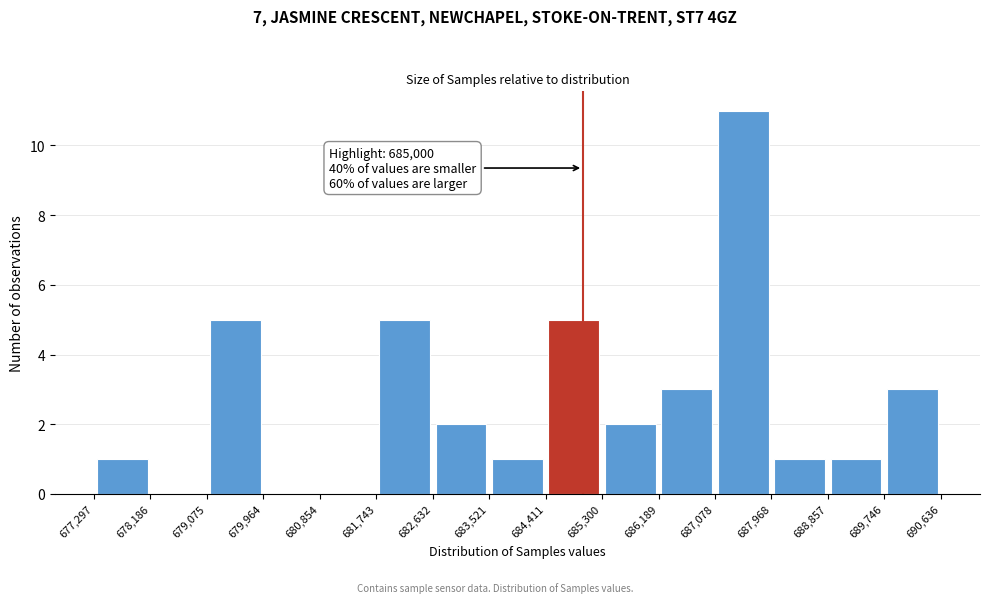

Over which range of the x-axis is the bar tallest?

687,078 to 687,968